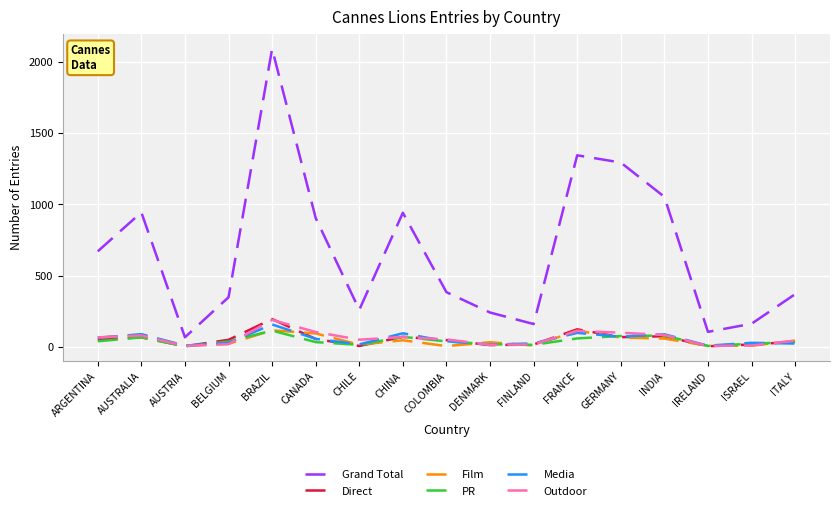

Between AUSTRALIA and FRANCE, which series saw the biggest shift?

Grand Total